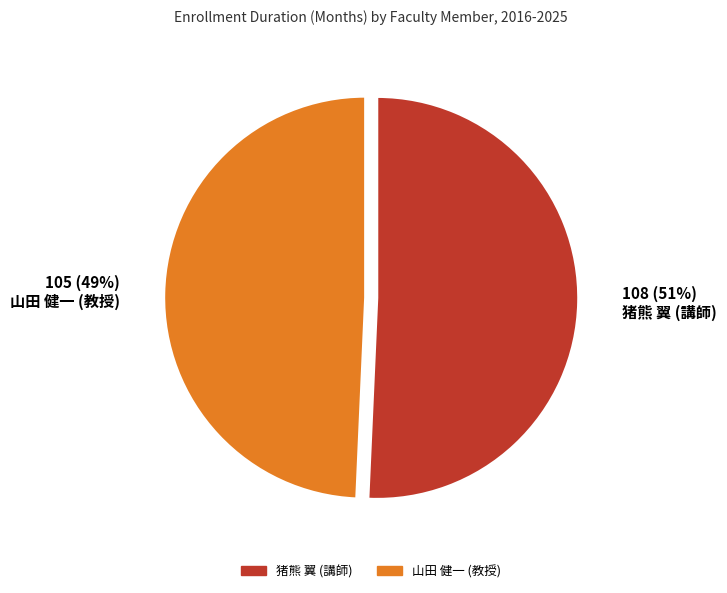

Between 山田 健一 (教授) and 猪熊 翼 (講師), which is larger?

猪熊 翼 (講師)